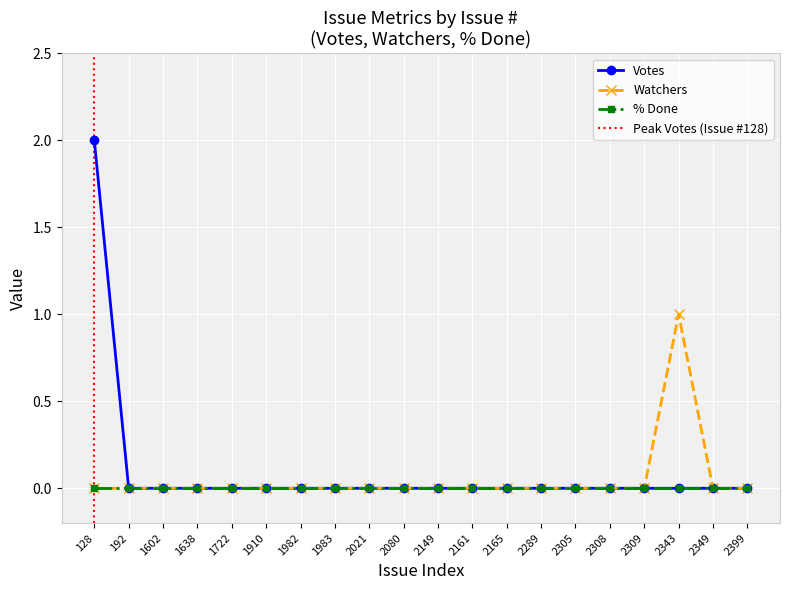

What is the maximum value shown in the chart?

2